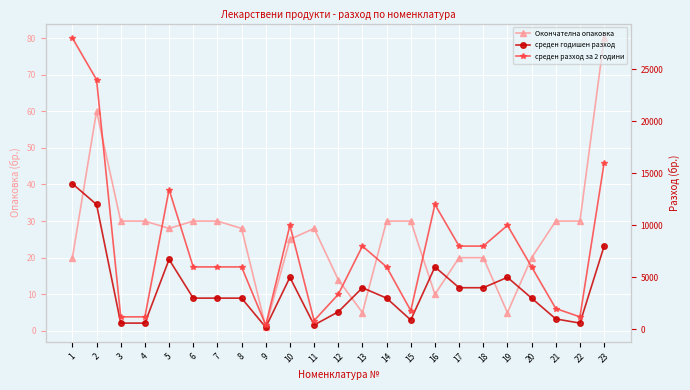

At which label does среден разход за 2 години first exceed 6000?

1